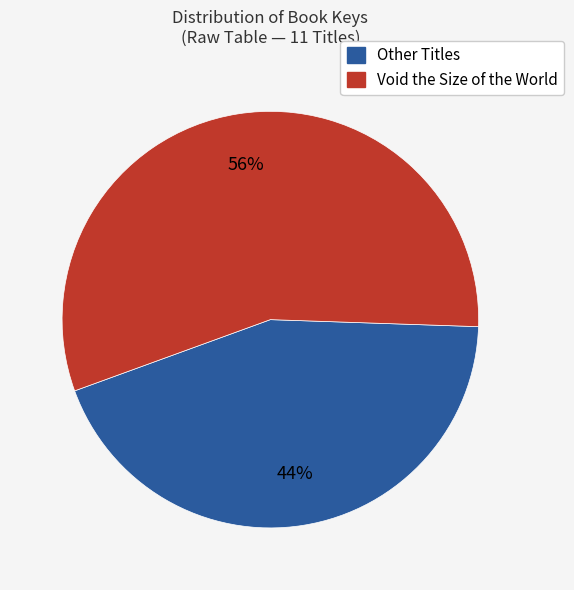

To the nearest percent, what is the difference between the largest and smallest slice percentages?

12%